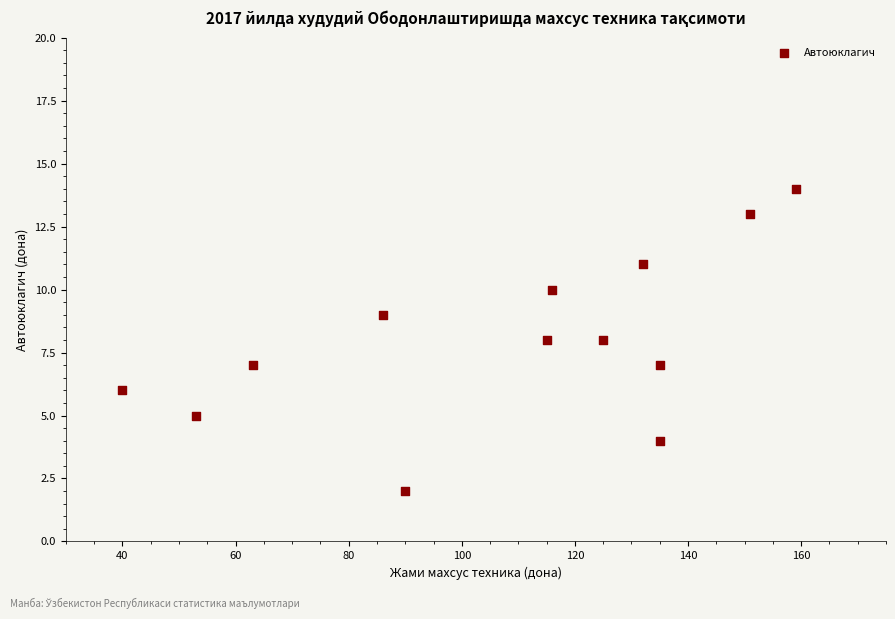

What is the range of X values (max minus min)?

119